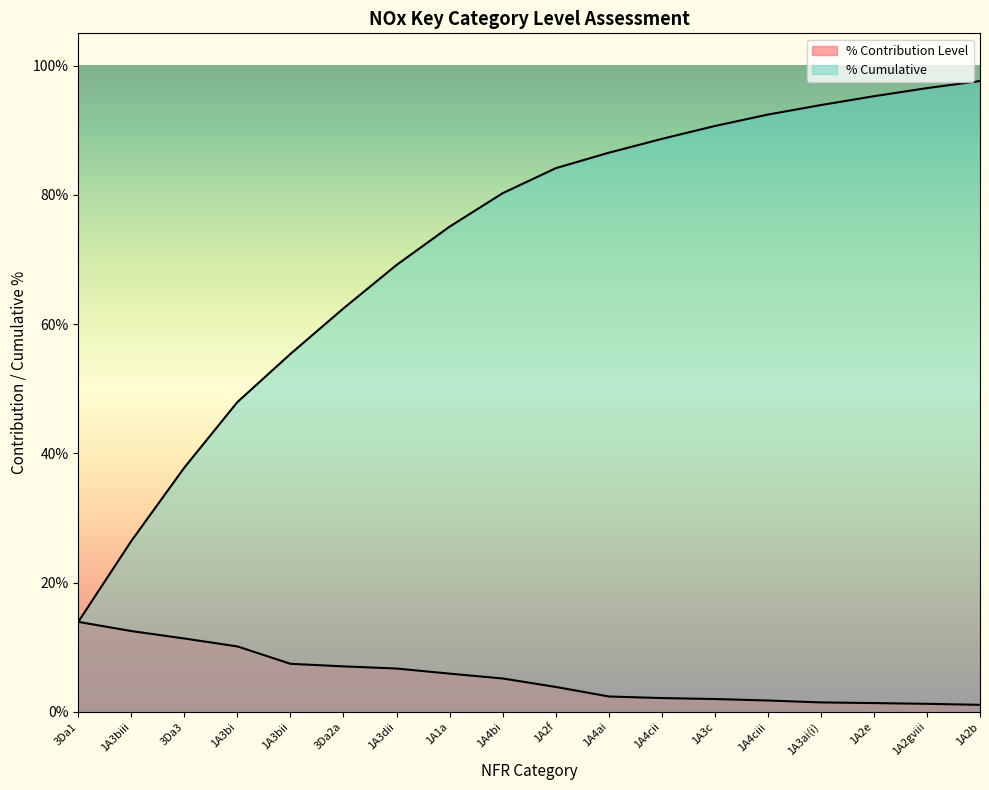

Reading left to right, what are all the values shown in this chart?

% Contribution Level: 0.1	0.1	0.1	0.1	0.1	0.1	0.1	0.1	0.1	0.0	0.0	0.0	0.0	0.0	0.0	0.0	0.0	0.0
% Cumulative: 0.1	0.3	0.4	0.5	0.6	0.6	0.7	0.8	0.8	0.8	0.9	0.9	0.9	0.9	0.9	1.0	1.0	1.0